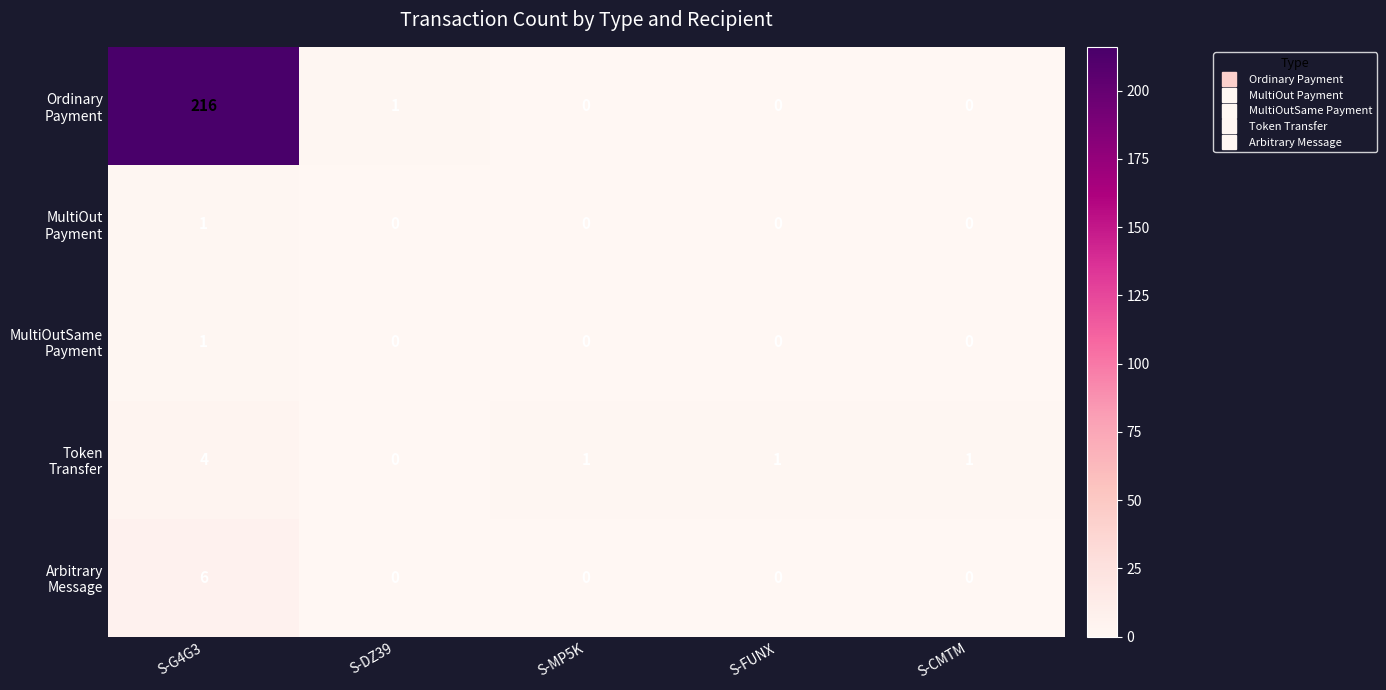

What is the total value across all series at S-G4G3?

228